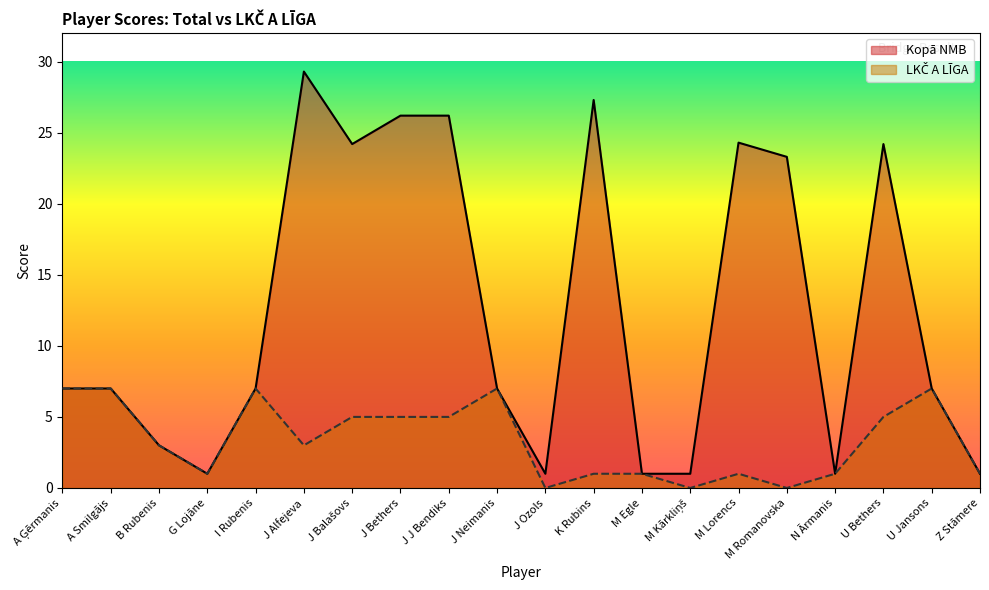

The value of LKČ A LĪGA at M Egle is 0.5. True or false?

False